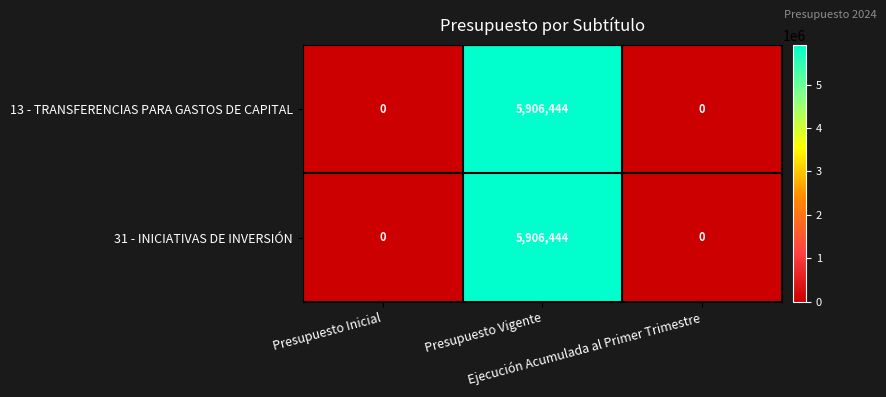

What is the average value of the 13 - TRANSFERENCIAS PARA GASTOS DE CAPITAL series?

1968815